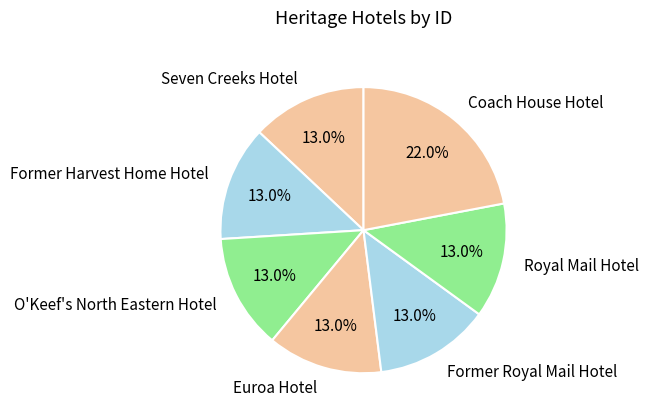

How much of the chart is everything except Seven Creeks Hotel?

87.0%